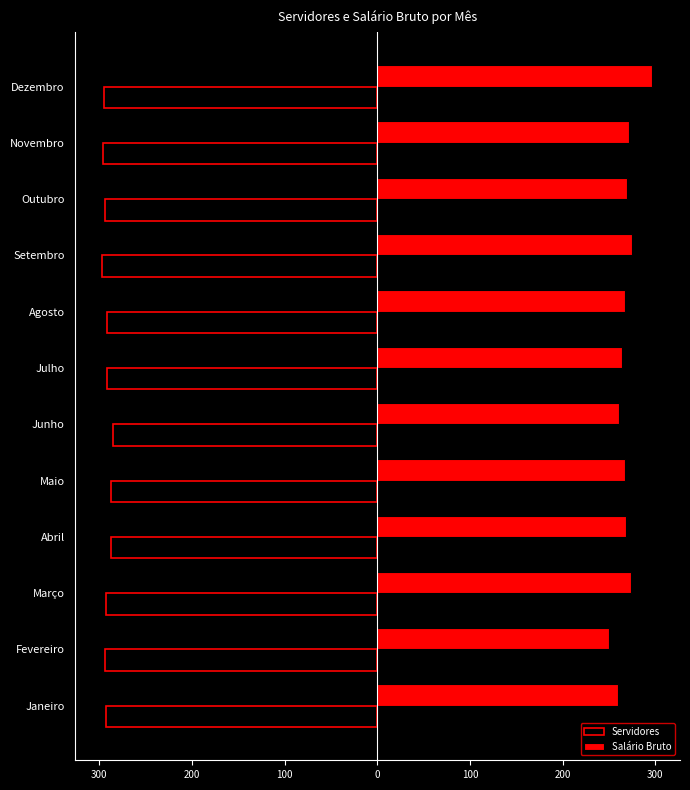

What is the smallest value displayed?

-297.0